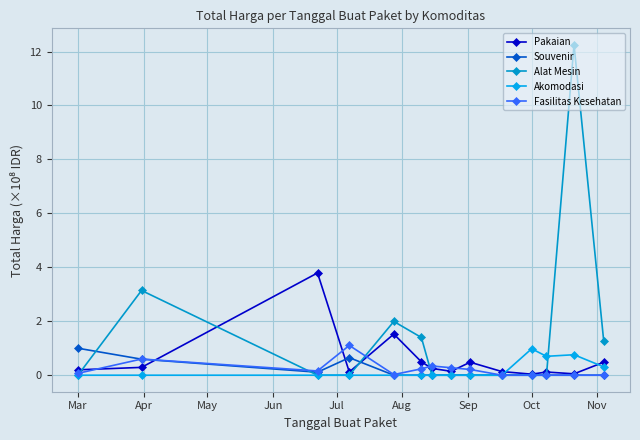

Does the chart have visible grid lines?

Yes